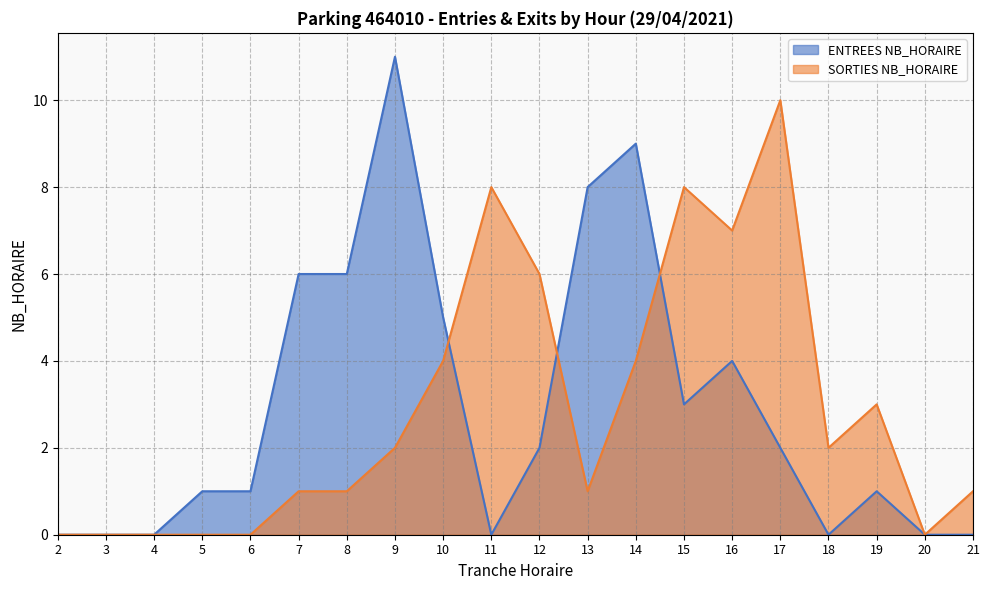

Does the chart display data point markers on the line(s)?

No